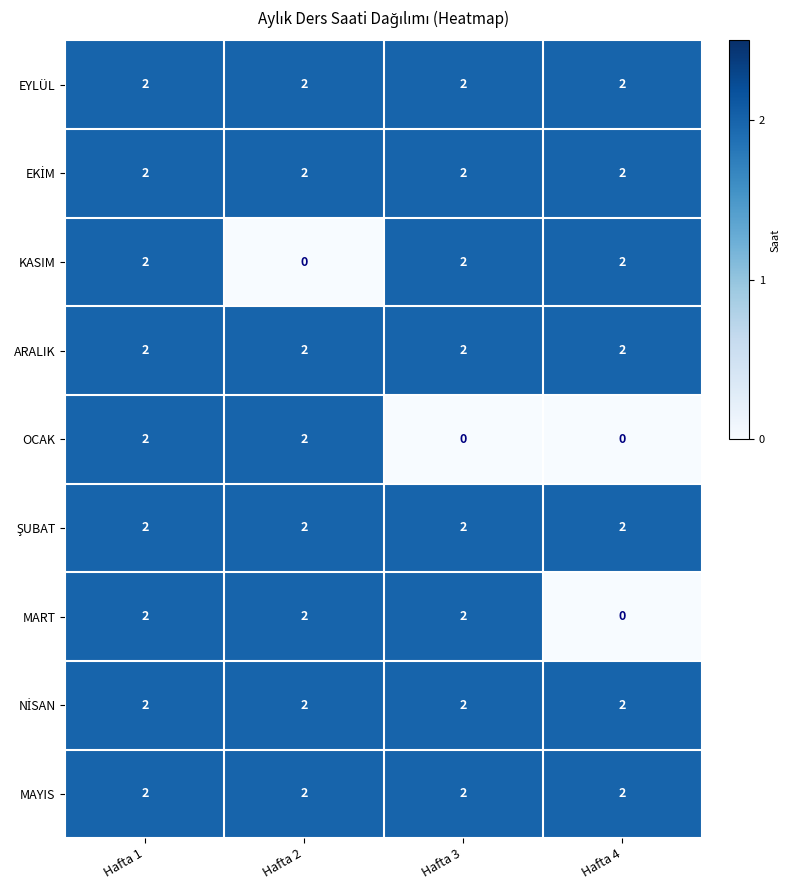

What is the sum of the MART values at Hafta 2 and Hafta 1?

4